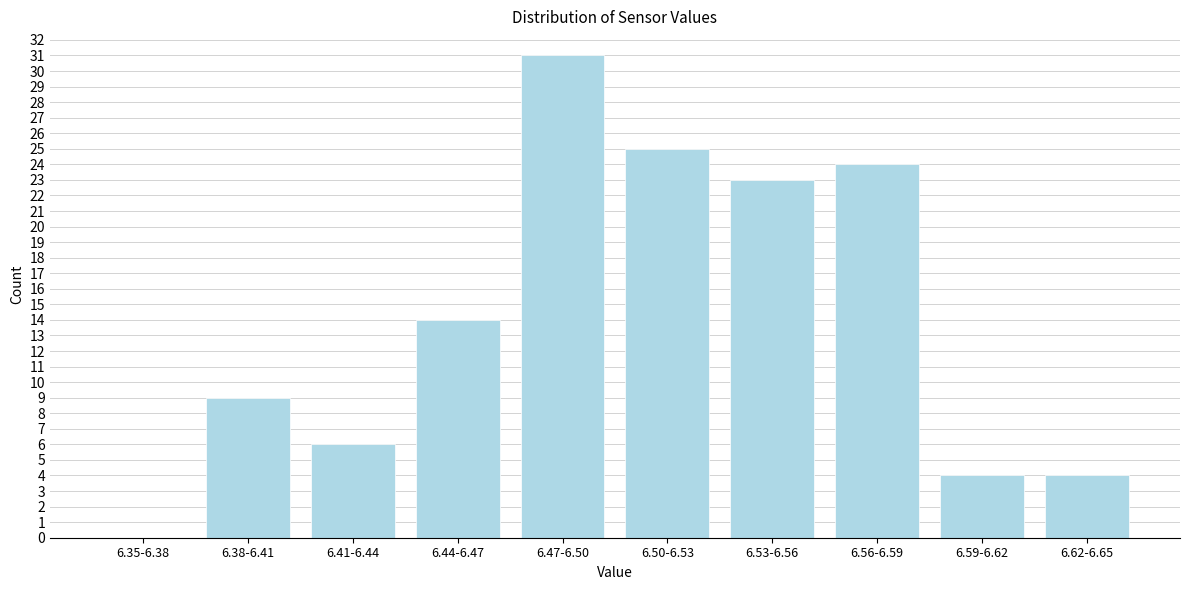

Reading left to right, list all the values displayed in this chart.

6.35-6.38=0	6.38-6.41=9	6.41-6.44=6	6.44-6.47=14	6.47-6.50=31	6.50-6.53=25	6.53-6.56=23	6.56-6.59=24	6.59-6.62=4	6.62-6.65=4